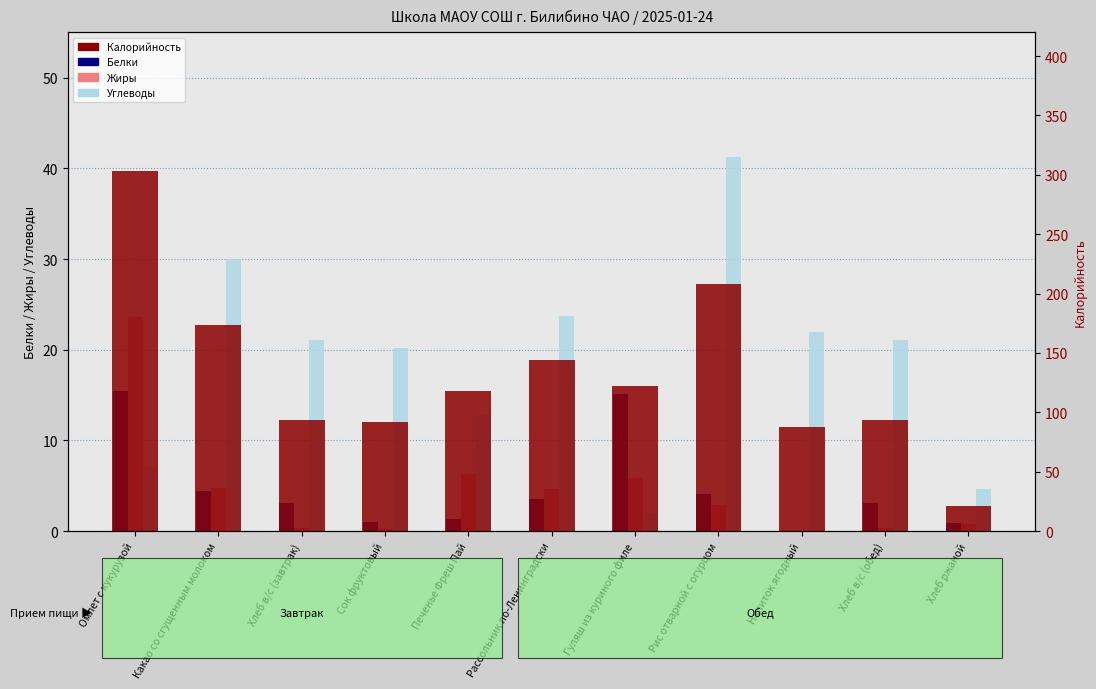

What is the difference between the second highest and minimum values in the Калорийность series?

186.9